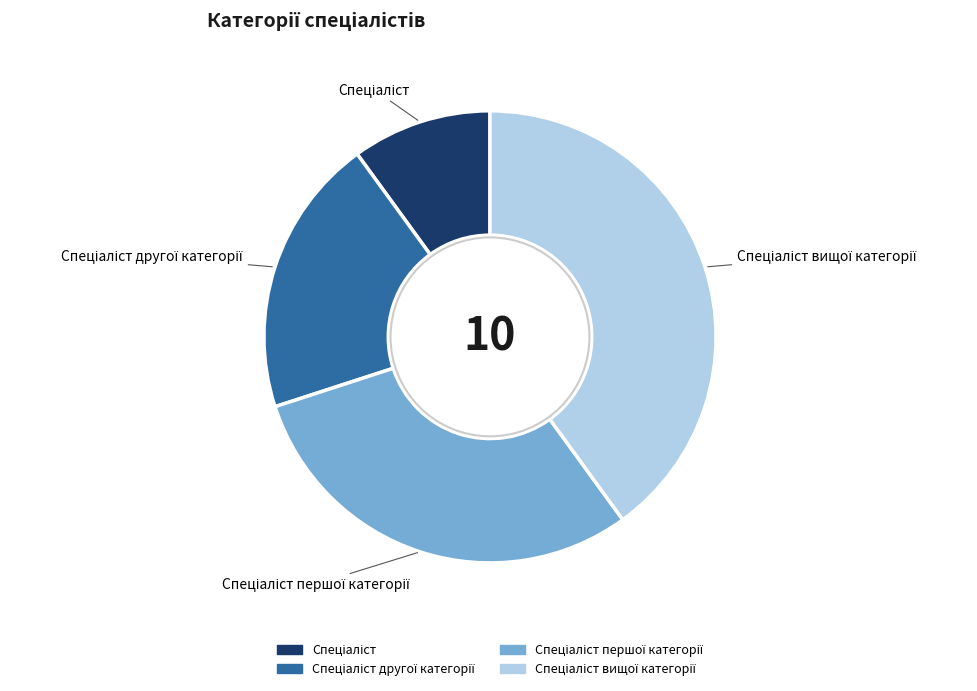

Does any single category account for the majority?

No